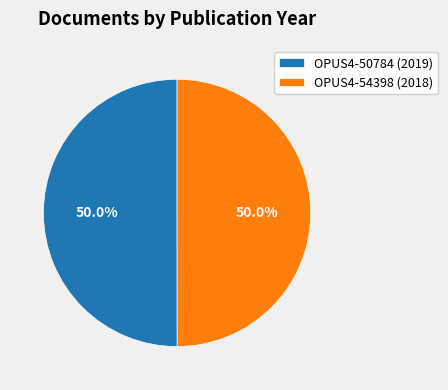

Count the number of slices in the pie.

2